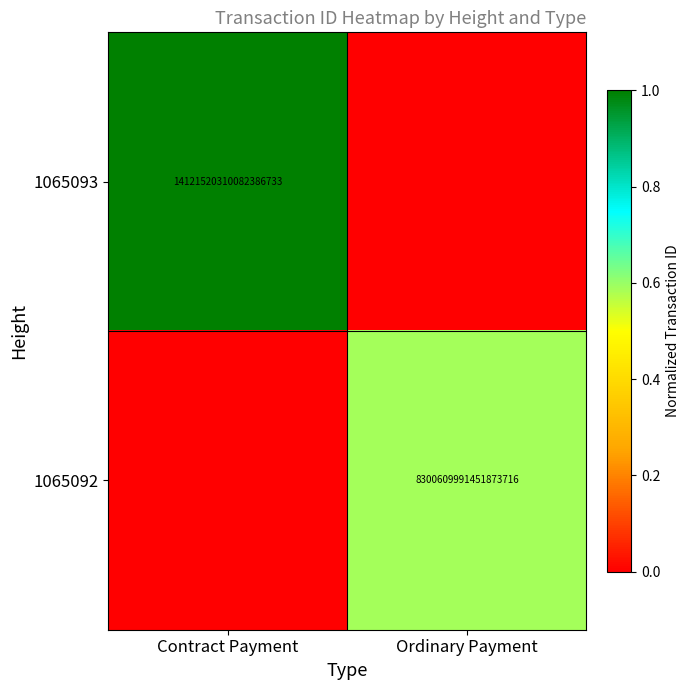

The value of 1065092 at Ordinary Payment is 8300609991451873280. True or false?

True